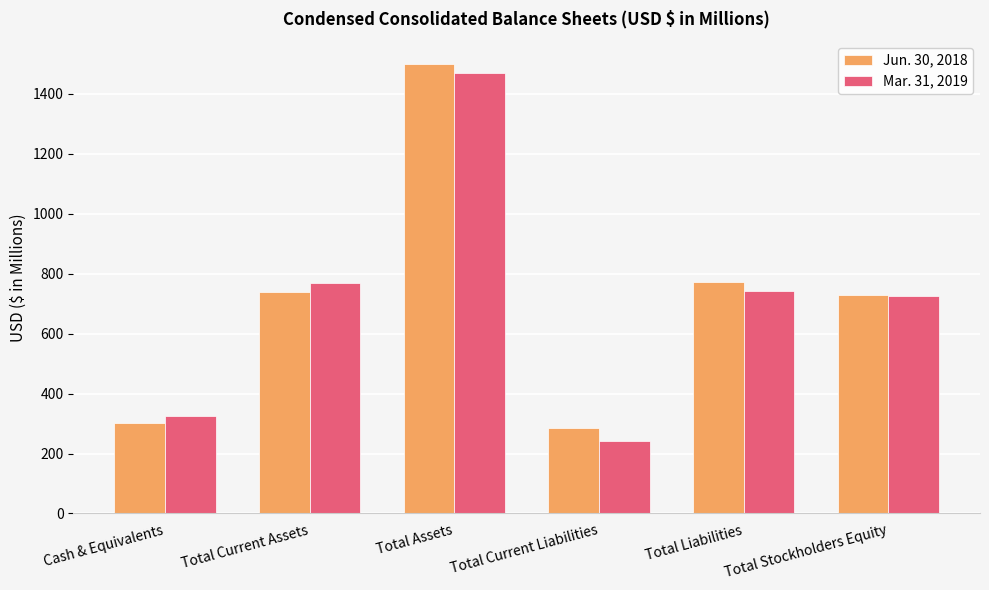

What is the difference between the highest and lowest values at Total Assets?

31.2